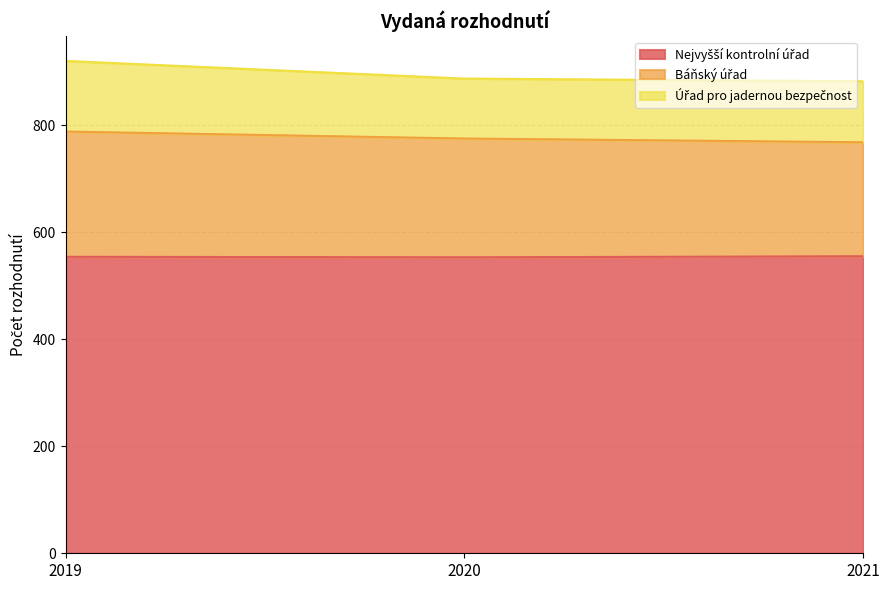

What is the difference between the maximum and second lowest values in the Báňský úřad series?

13